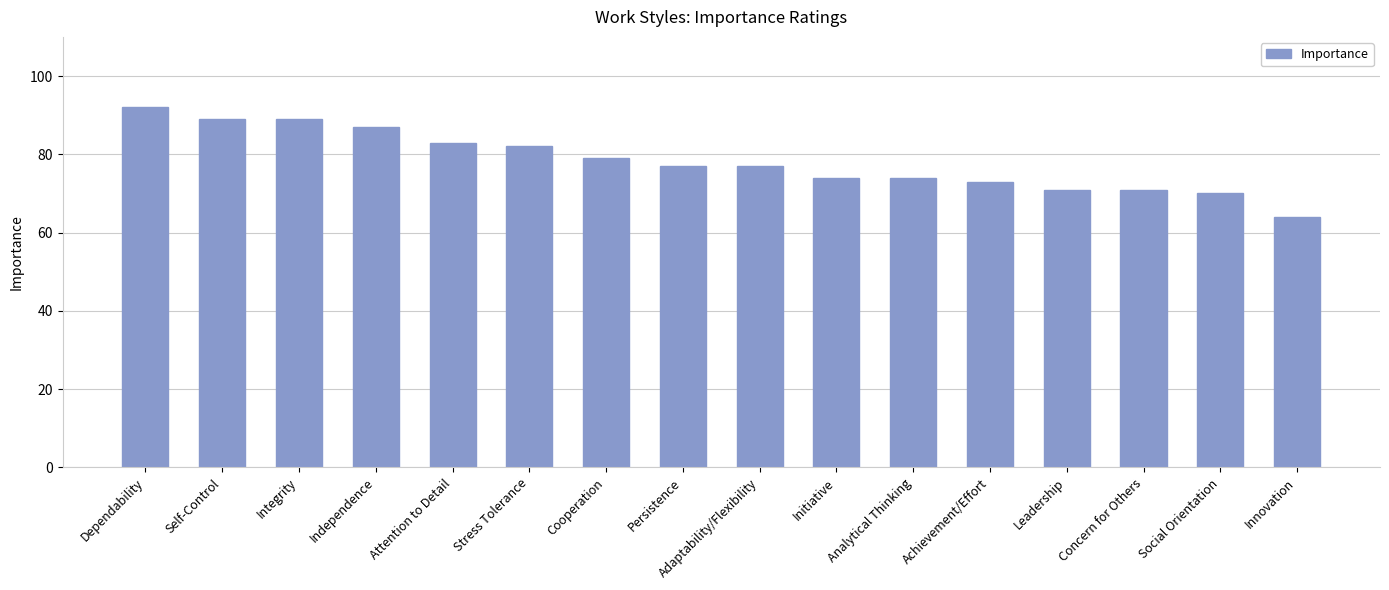

How many distinct data groups are displayed?

1